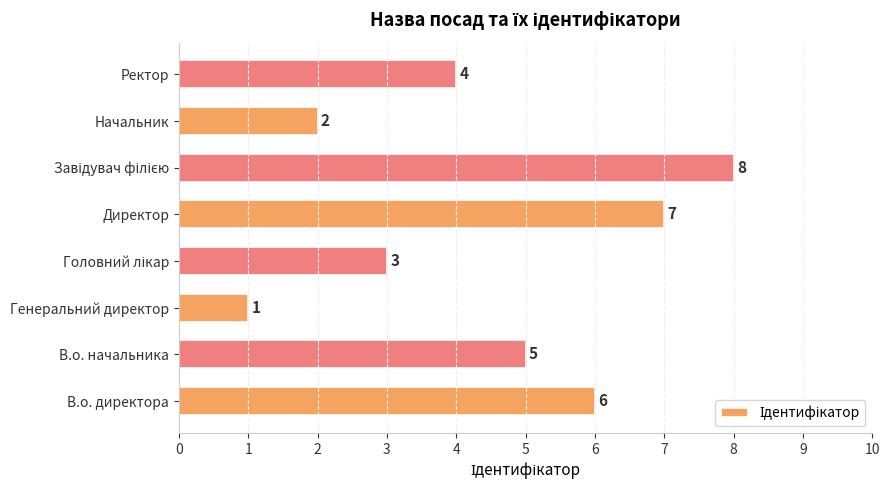

True or false: the data shows 7 at Ректор.

False